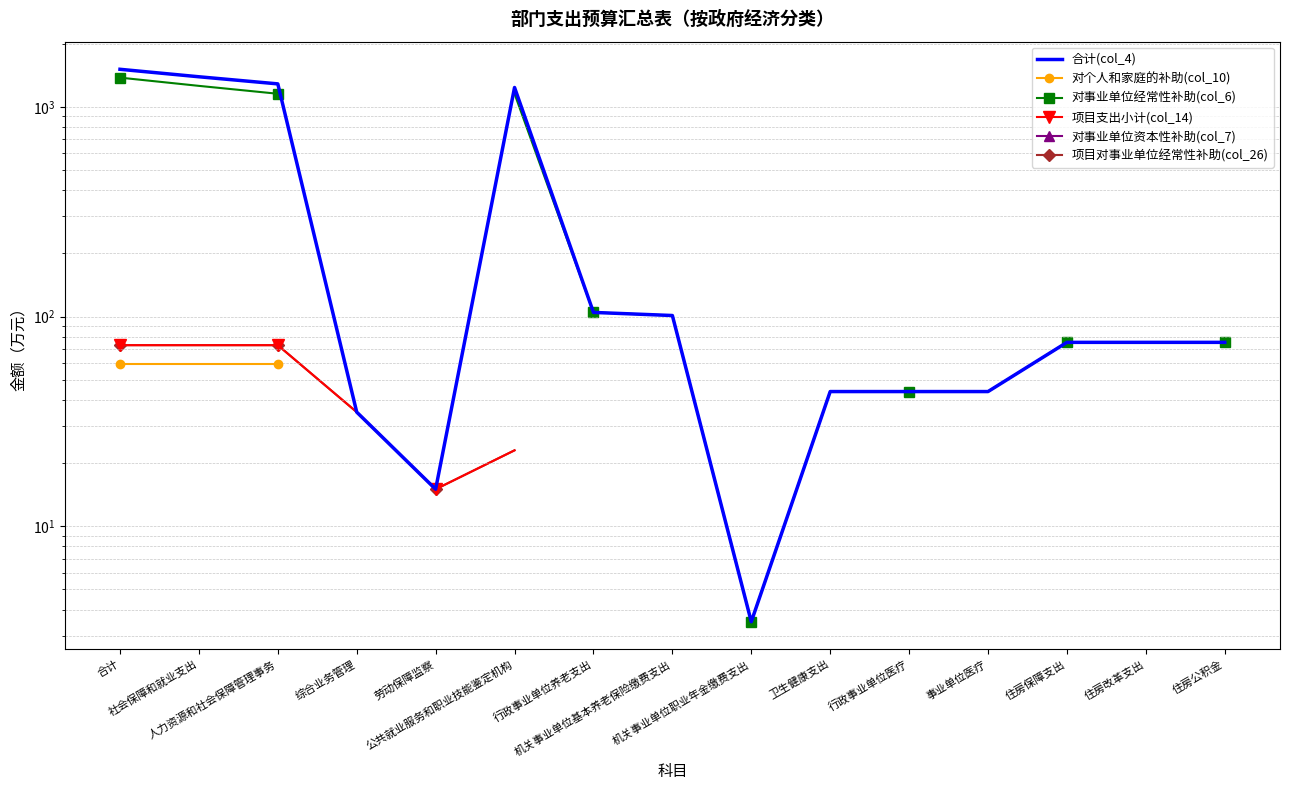

How many values in 项目对事业单位经常性补助(col_26) are above zero?

6